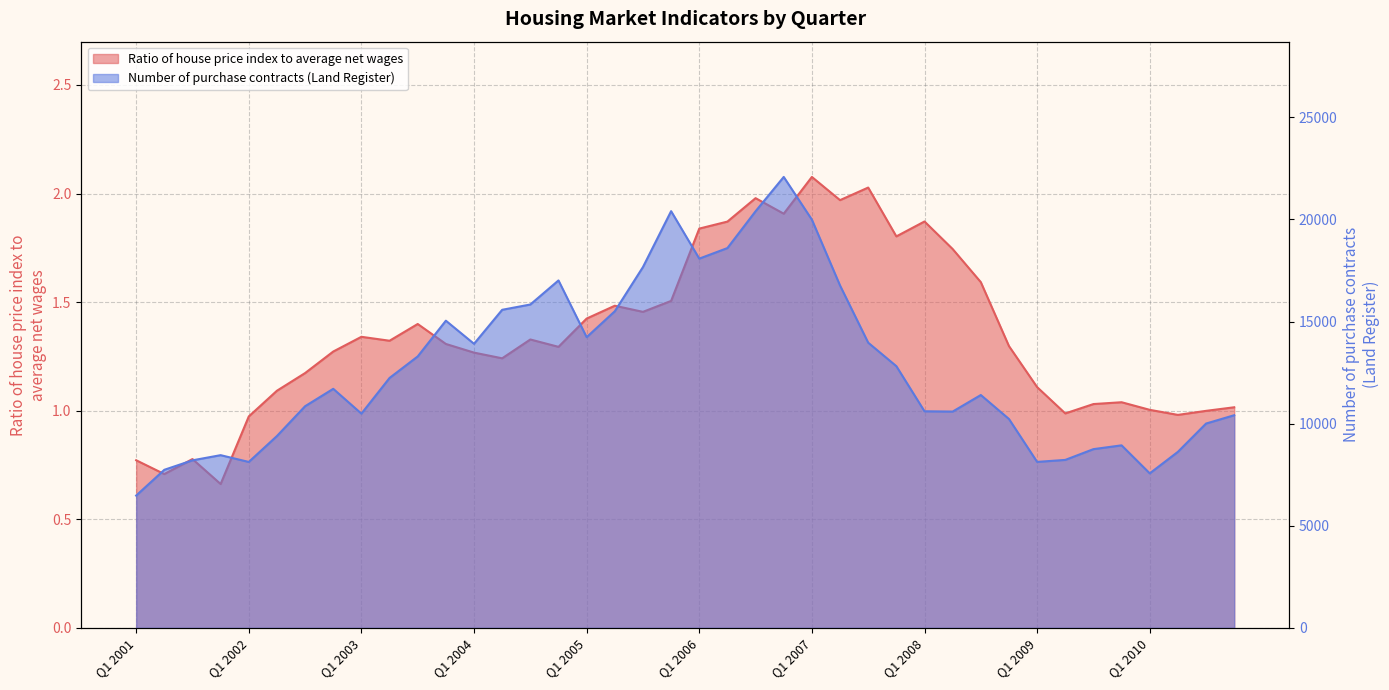

What position from the right is Q2 2001?

39